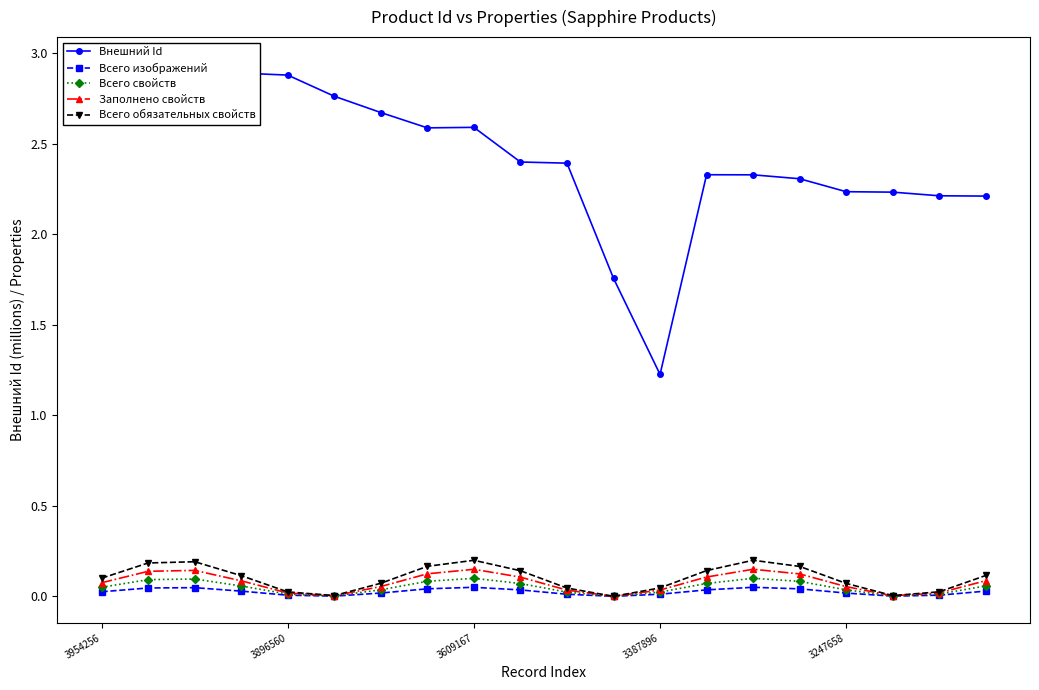

What is the average value of the Всего обязательных свойств series?

0.1